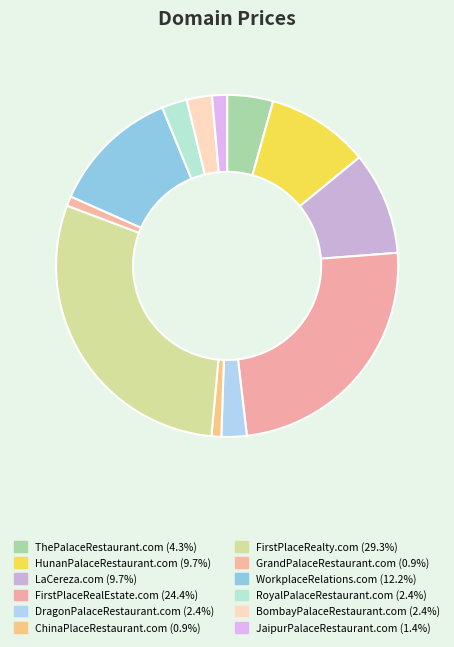

Does JaipurPalaceRestaurant.com represent more than half of the total?

No